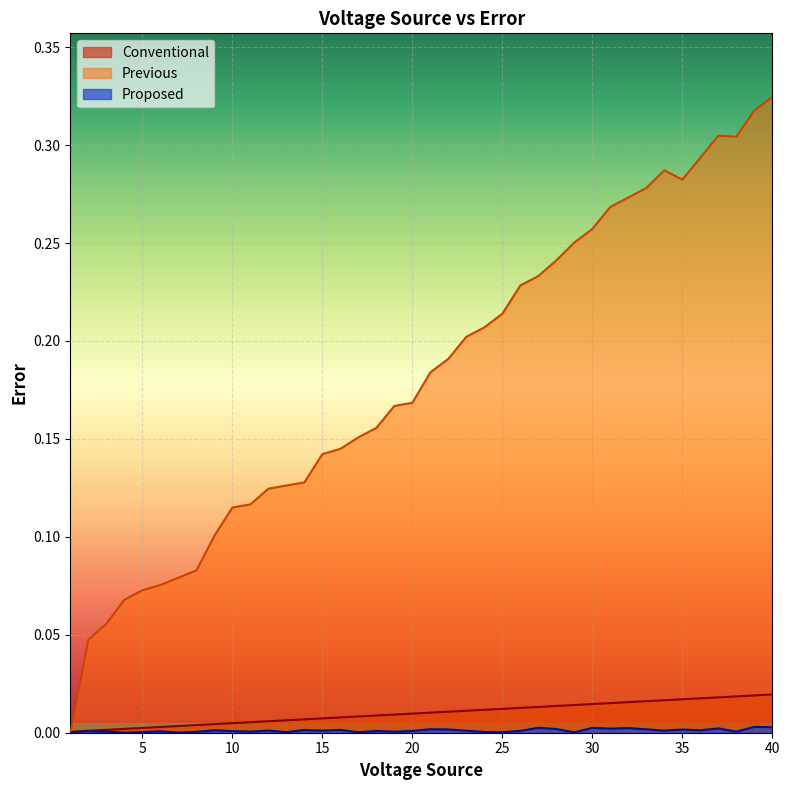

Rank the series at 1 from highest to lowest value.

Conventional, Proposed, Previous